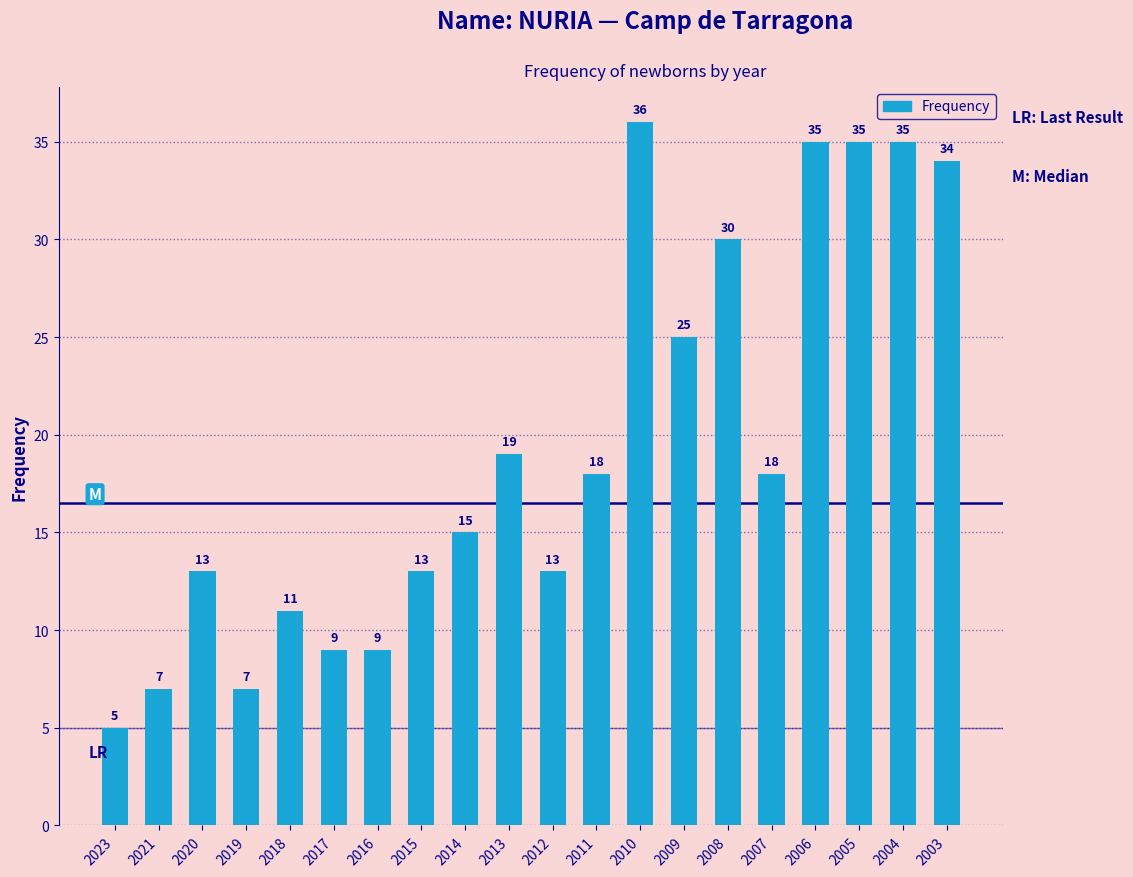

What is the difference between the maximum and minimum values?

31